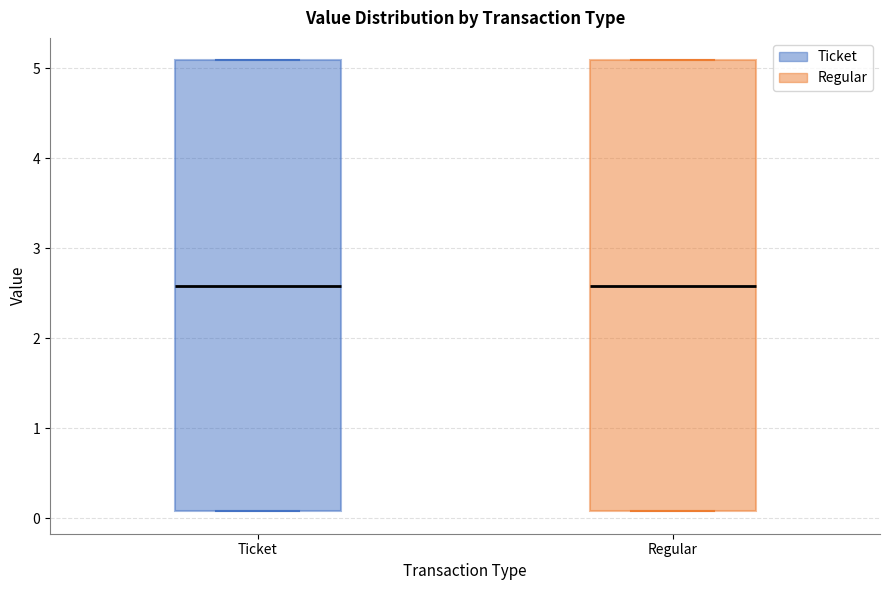

Where is the lower edge of the box for Regular on the y-axis? The values are not printed on the chart, so give them approximately, as read against the axis.

0.1